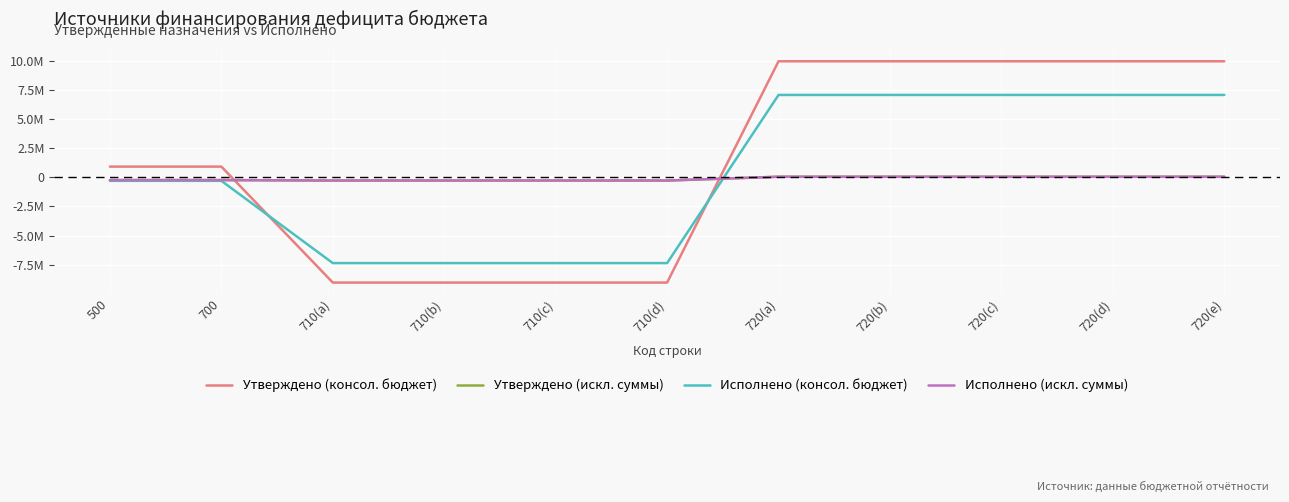

Which series has the widest spread of values?

Утверждено (консол. бюджет)